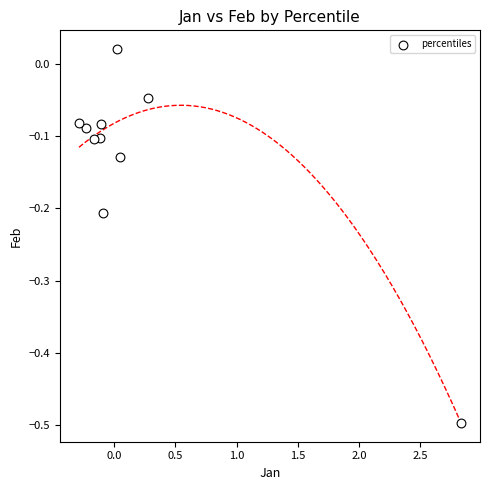

What is the range of X values (max minus min)?

3.1